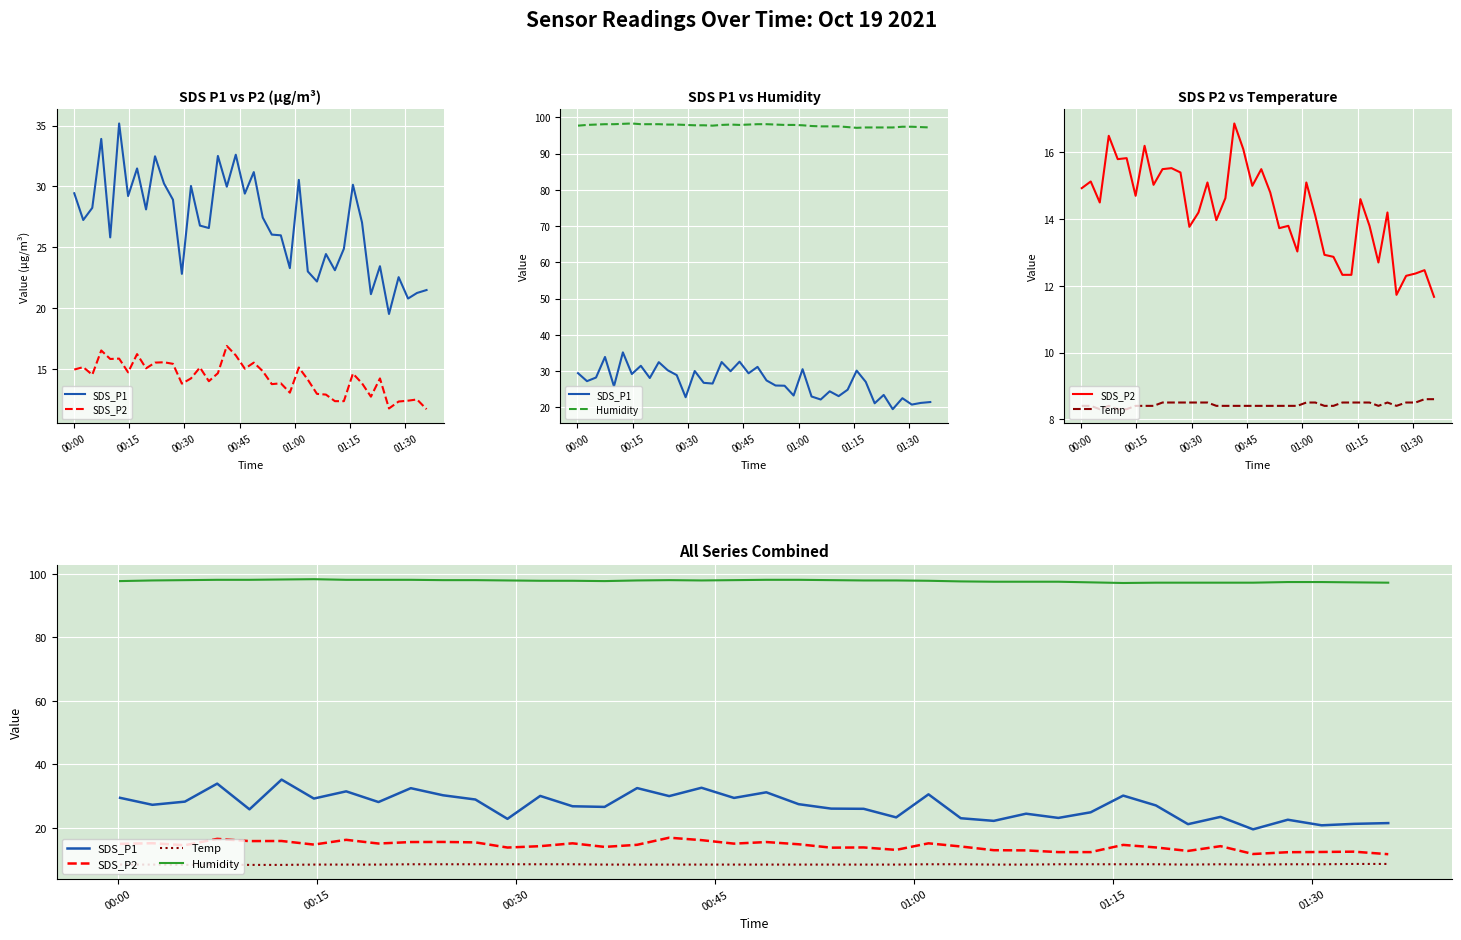

Count the number of categories in the chart.

40